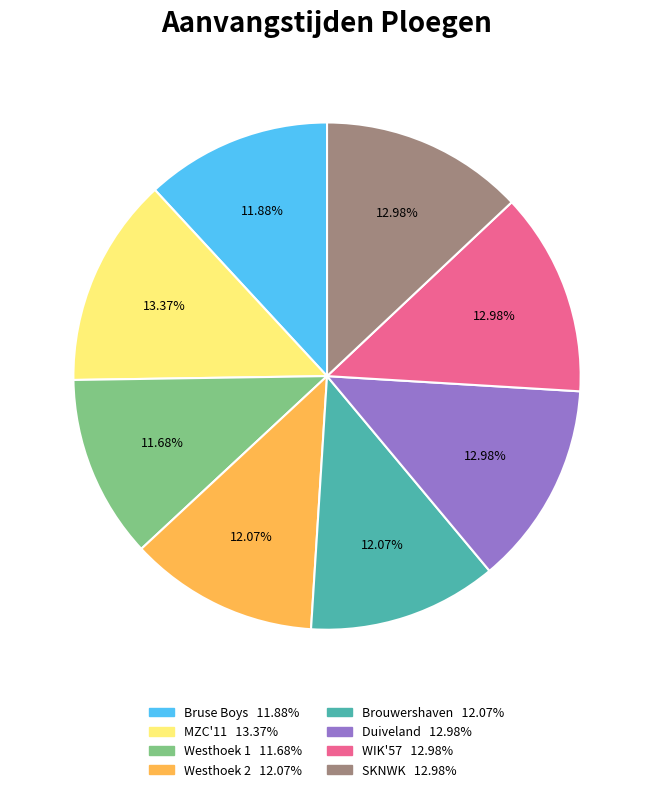

Approximately how many times larger is the value at MZC'11 compared to Bruse Boys?

1.1